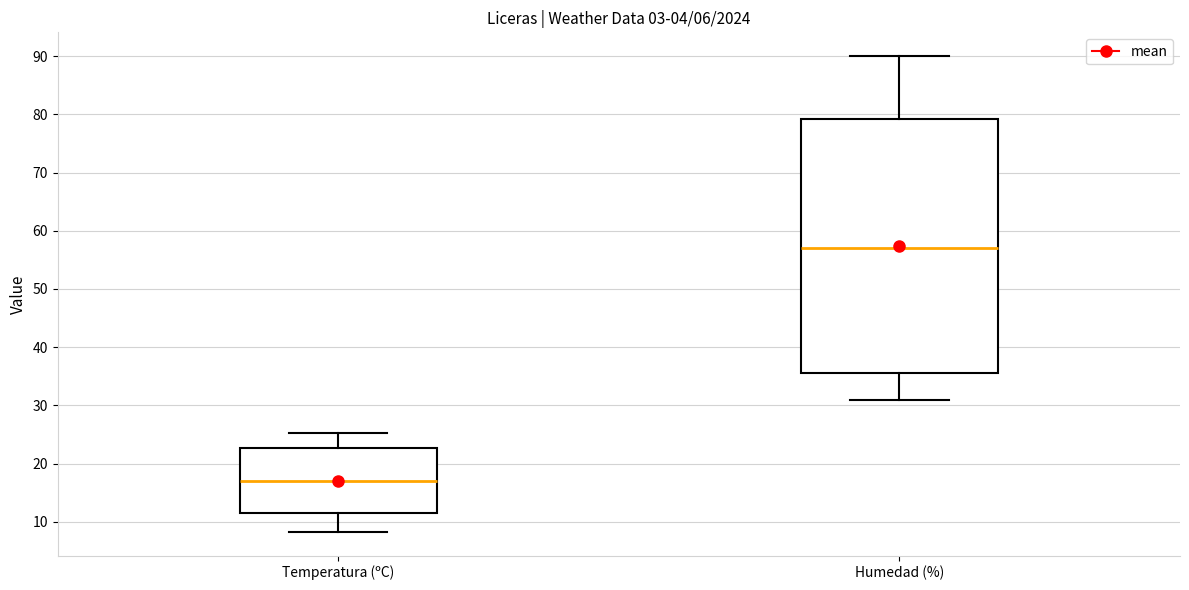

Where does the lower whisker of the box for Temperatura (ºC) end on the y-axis? The values are not printed on the chart, so give them approximately, as read against the axis.

8